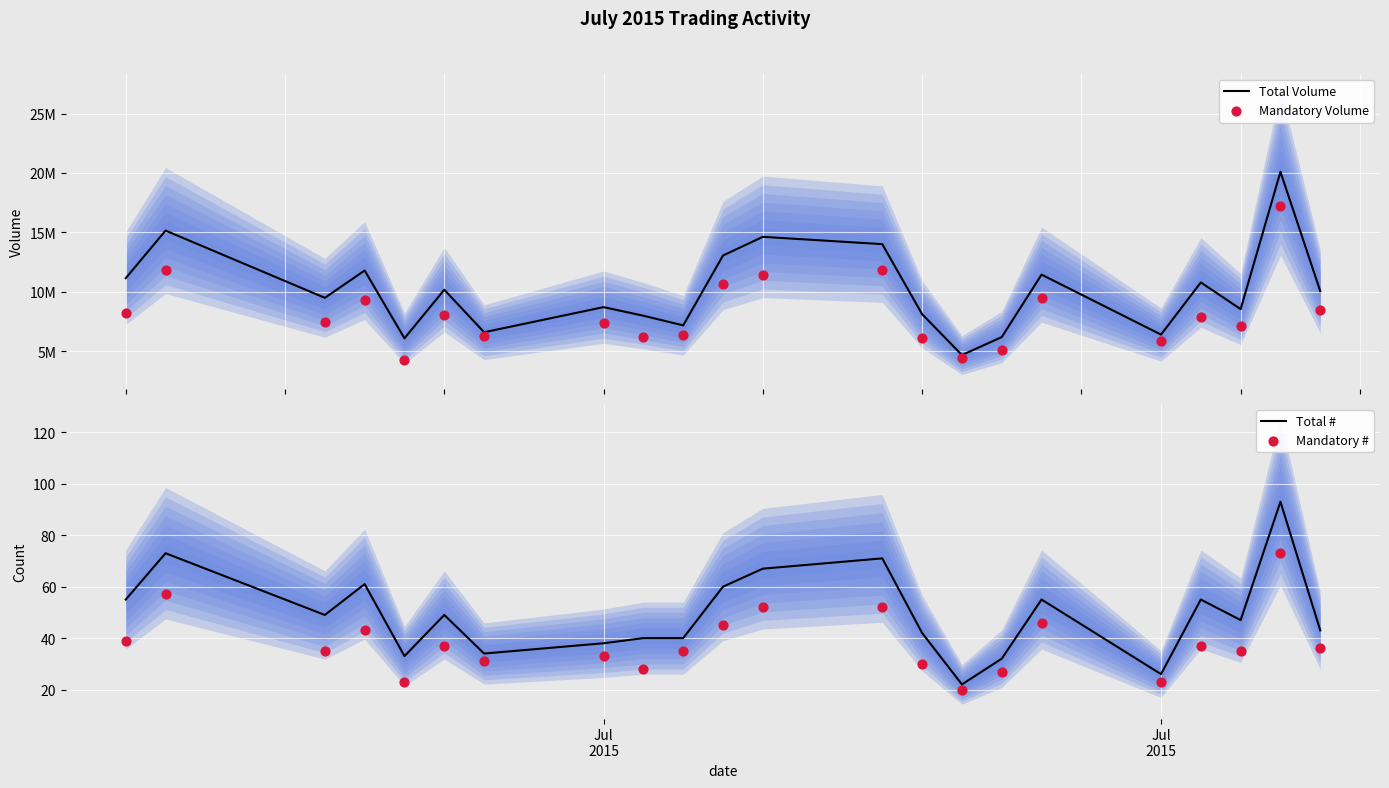

Is the value of Total # at 20 greater than the value of Mandatory Volume at 11?

No